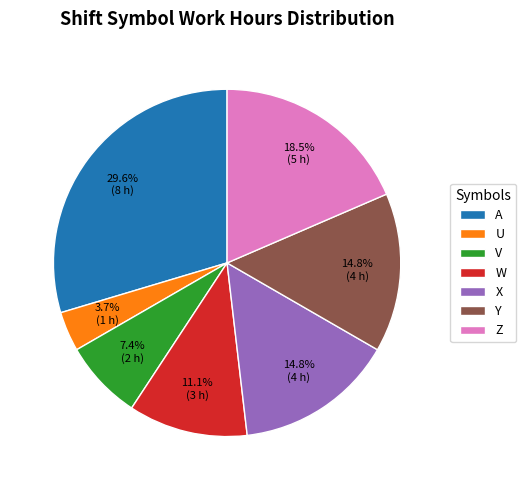

Combined, what portion of the pie is Z and X?

33.3%